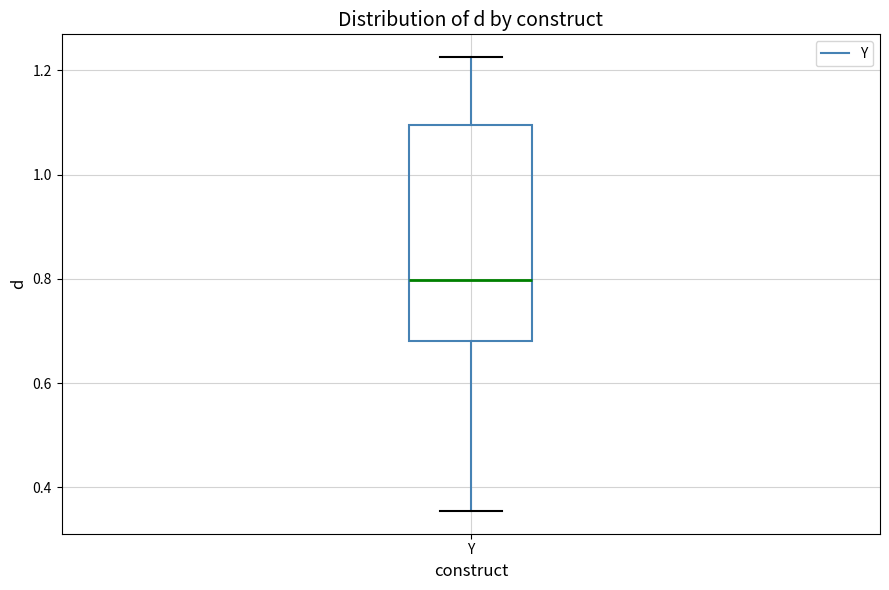

Transcribe this box plot: give where the median line is, the range the box spans, and where the two whiskers end, as read against the y-axis. The values are not printed on the chart, so give them approximately, as read against the axis.

median 0.80, box 0.68 to 1.10, whiskers 0.36 to 1.22